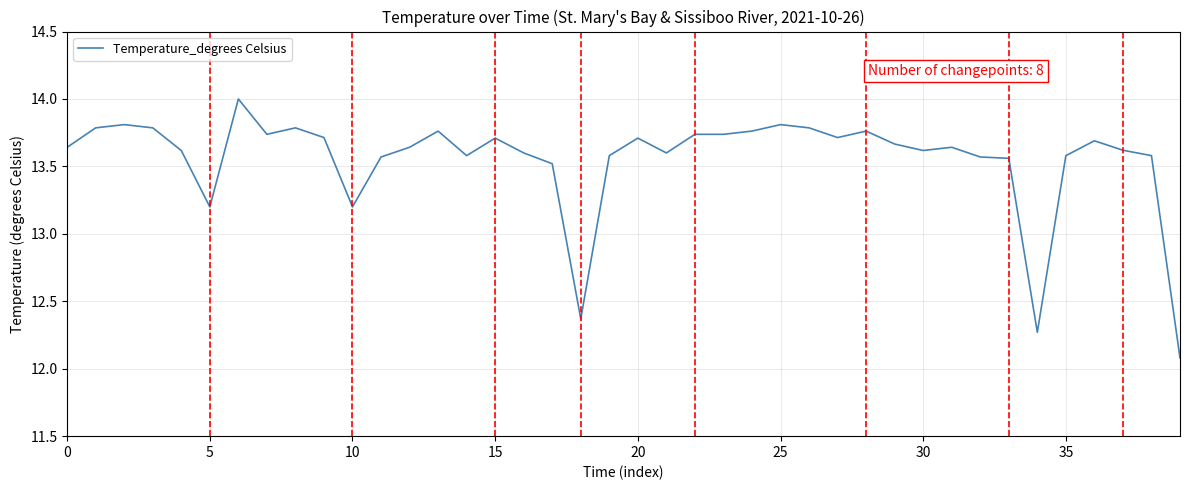

What is the difference between the second highest and minimum values?

1.7